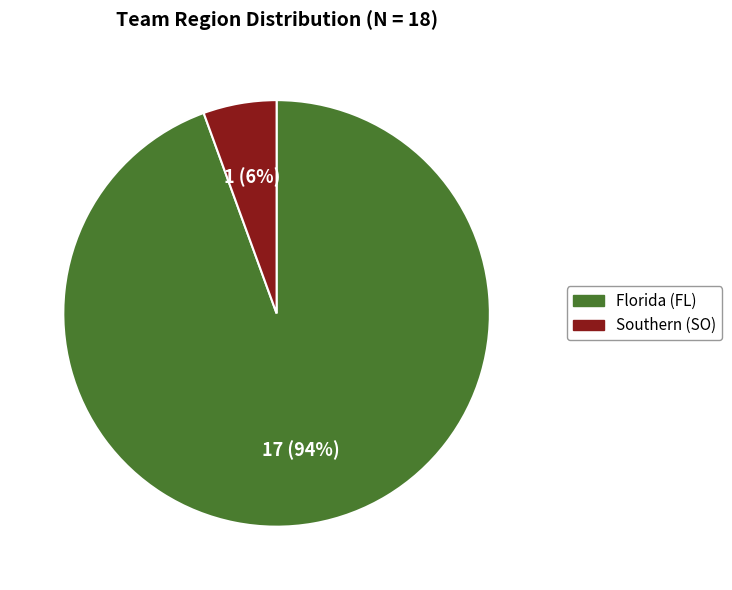

Do Southern (SO) and Florida (FL) together represent more than half of the pie?

Yes